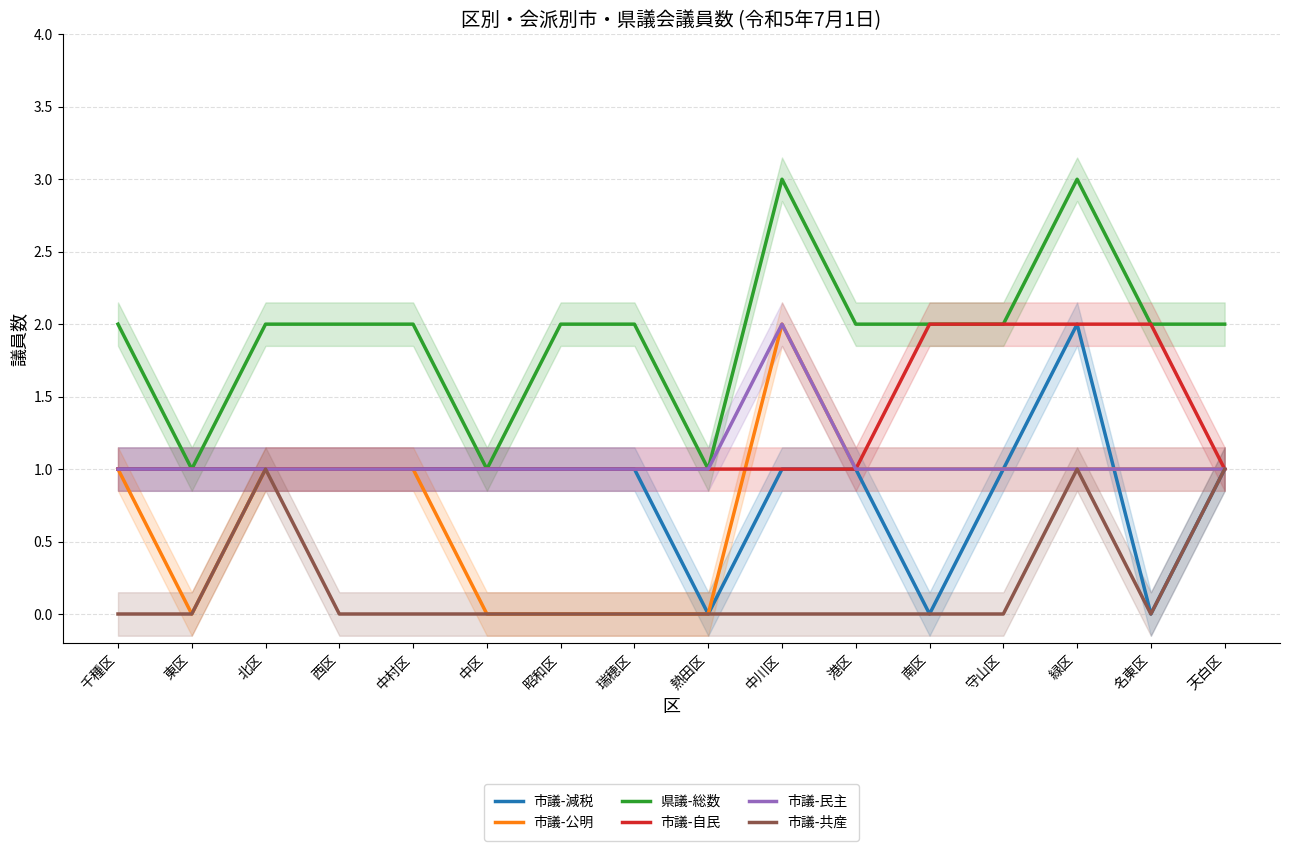

At which category does 市議-減税 reach its first local valley?

熱田区